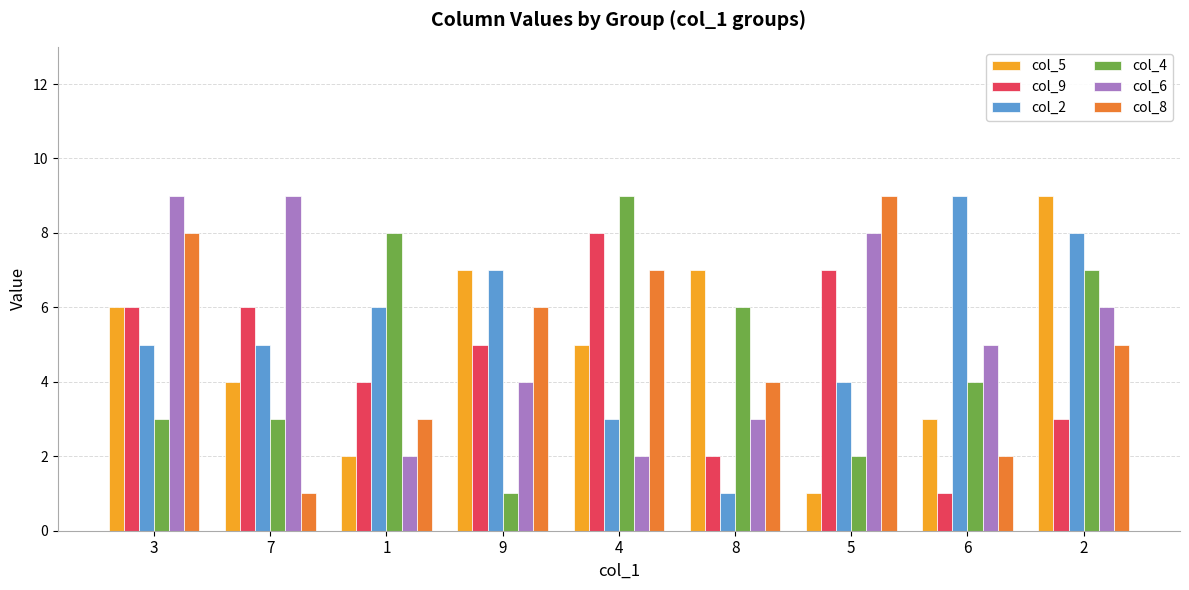

The col_5 series shows 3 at 8. True or false?

False